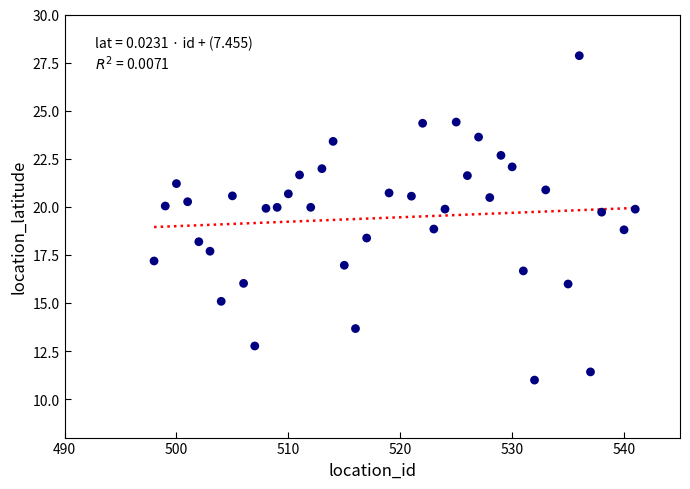

What is the range of Y values (max minus min)?

16.9